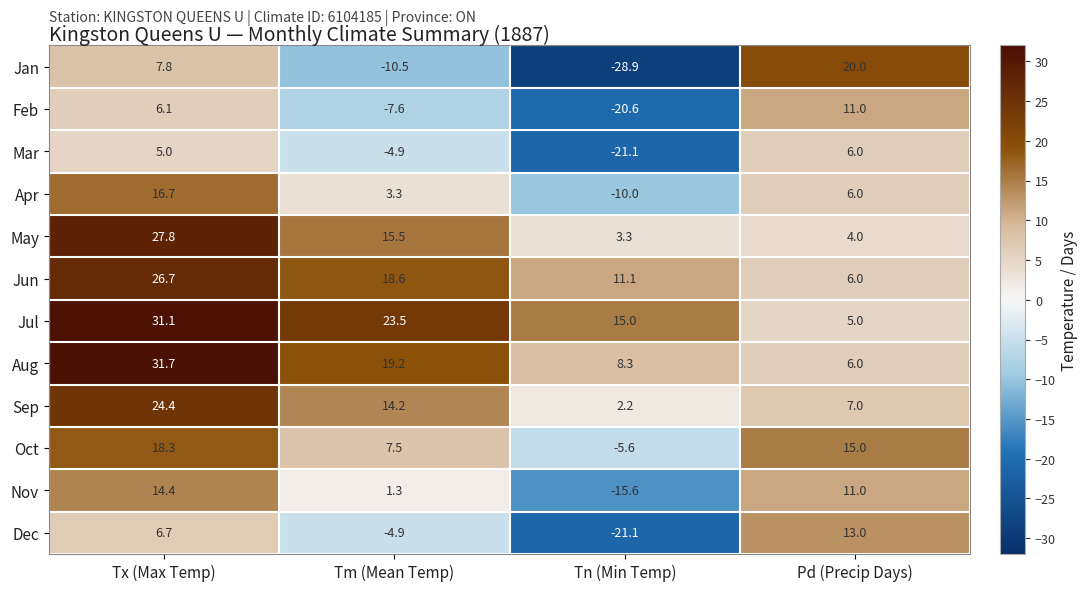

True or false: Jan has a value of -41.5 at Tn (Min Temp).

False